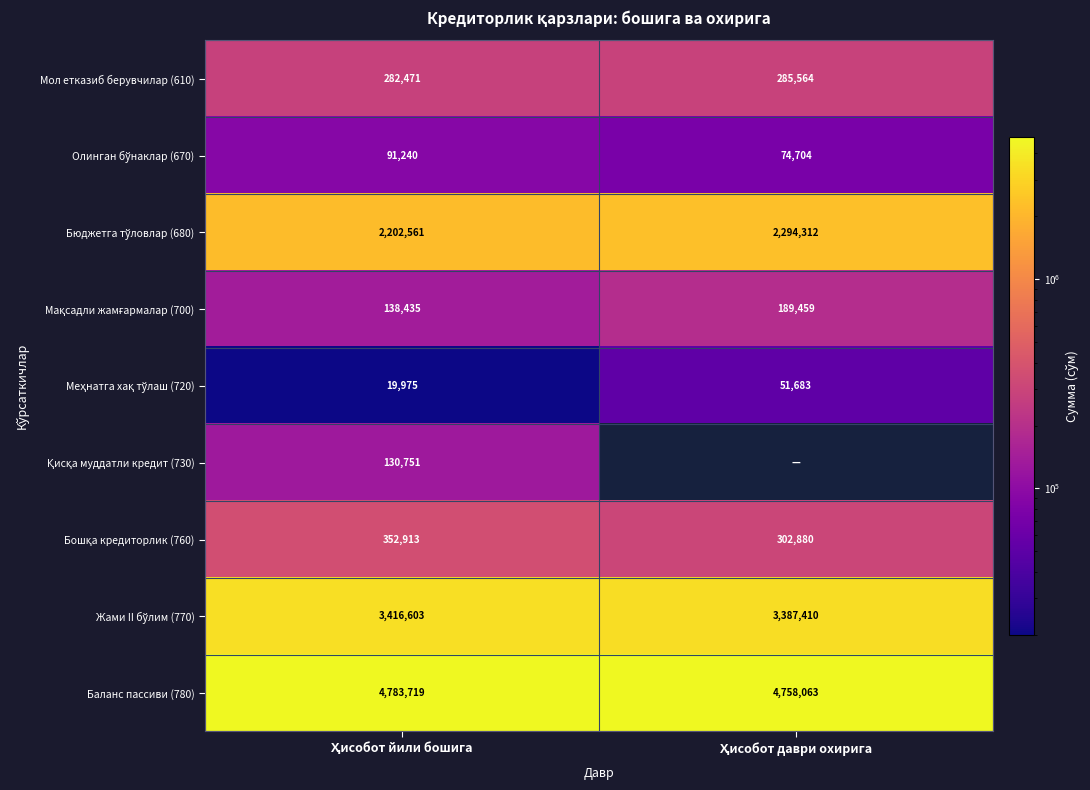

What is the sum of all Бюджетга тўловлар (680) values?

4496873.2